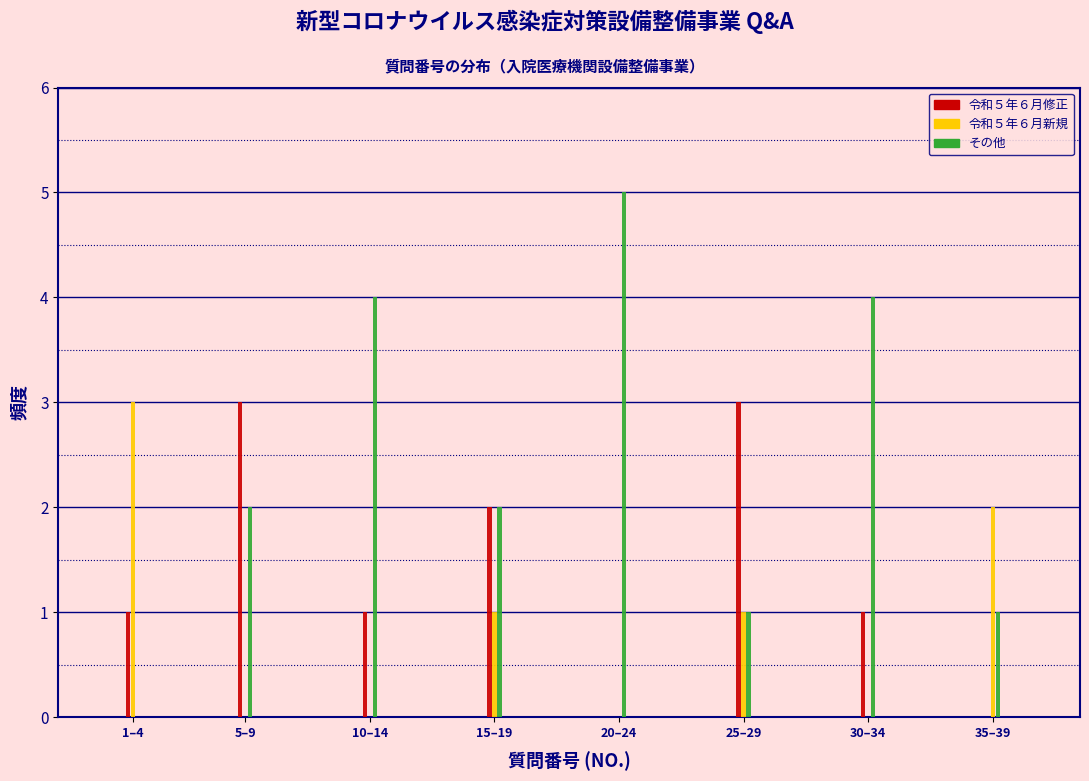

Reading left to right, list all the values displayed in this chart.

令和５年６月修正: 1–4=1	5–9=3	10–14=1	15–19=2	20–24=0	25–29=3	30–34=1	35–39=0
令和５年６月新規: 1–4=3	5–9=0	10–14=0	15–19=1	20–24=0	25–29=1	30–34=0	35–39=2
その他: 1–4=0	5–9=2	10–14=4	15–19=2	20–24=5	25–29=1	30–34=4	35–39=1